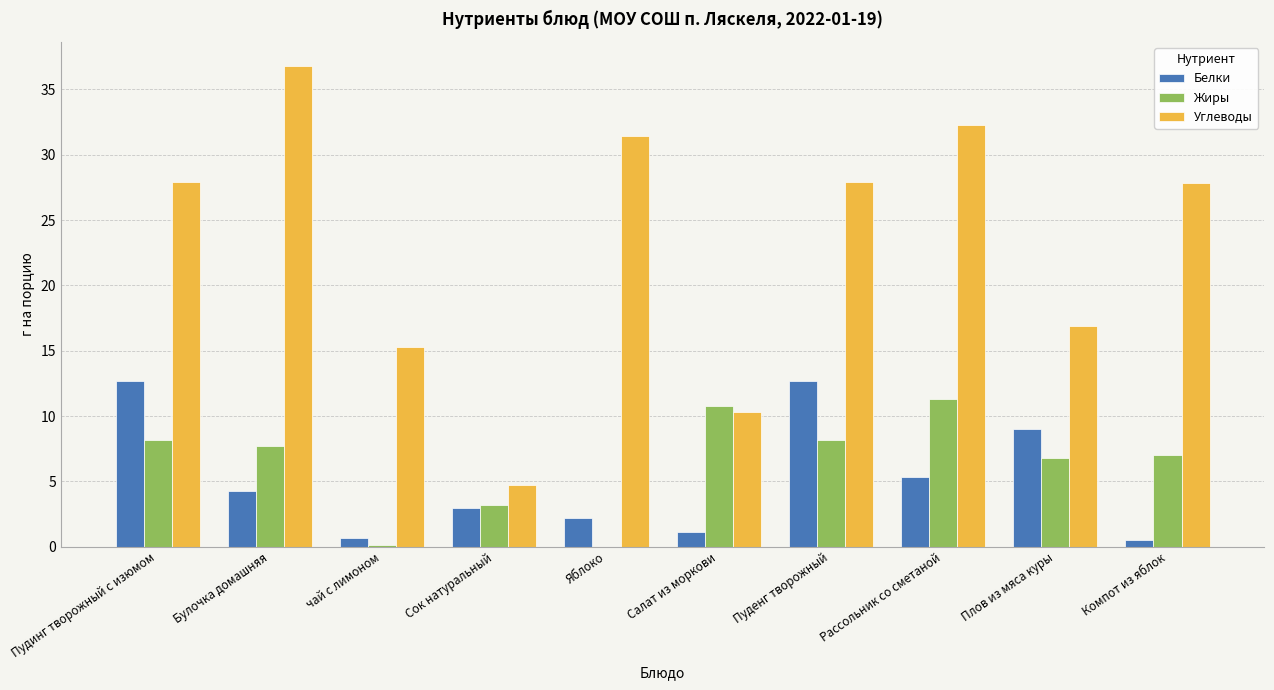

Where does the Углеводы series first go above 27?

Пудинг творожный с изюмом